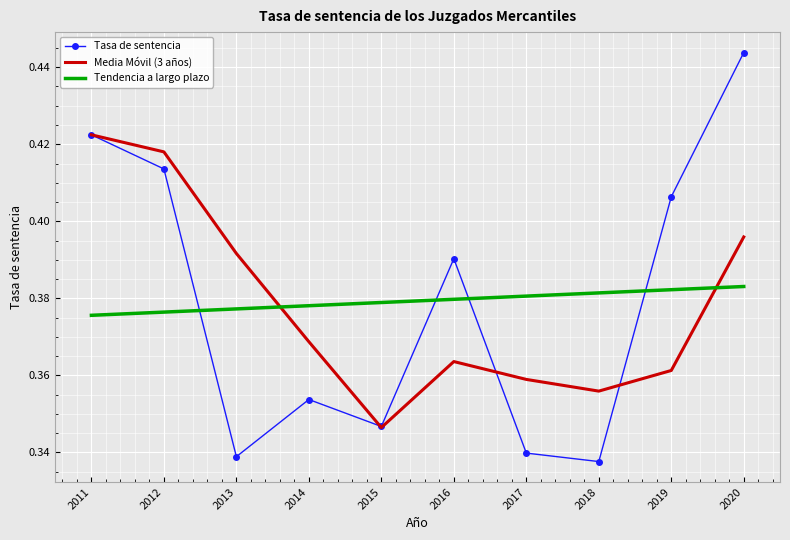

Where is Media Móvil (3 años) nearest to the value 0?

2015